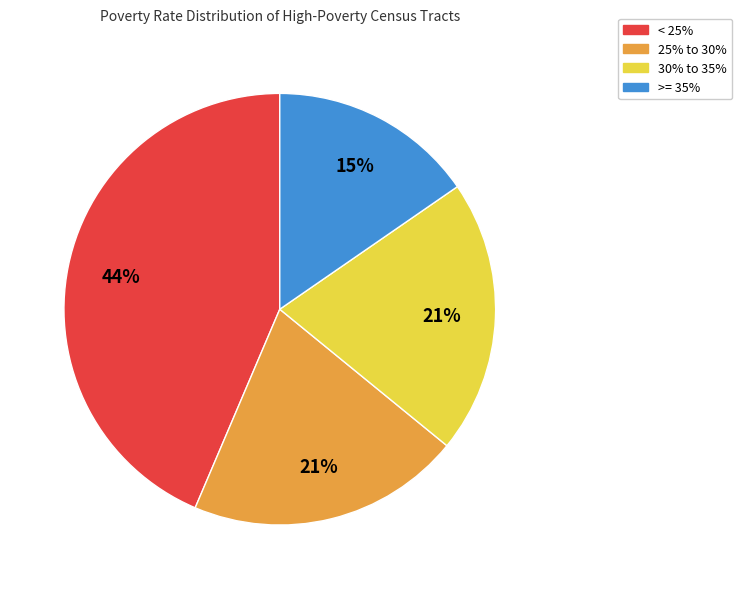

Does any single category account for the majority?

No